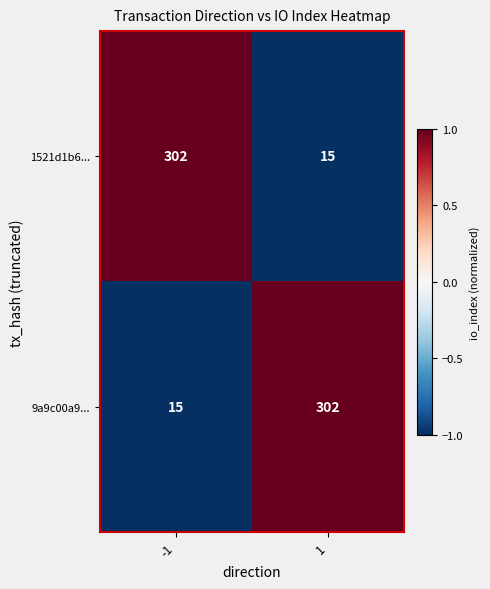

What is the total value across all series at -1?

317